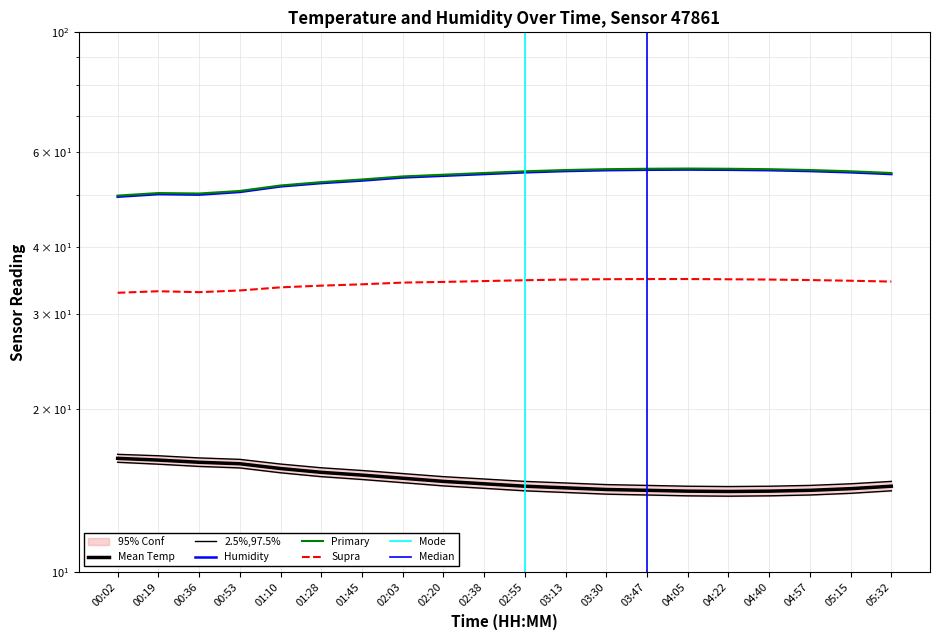

What position from the left is 00:36?

3